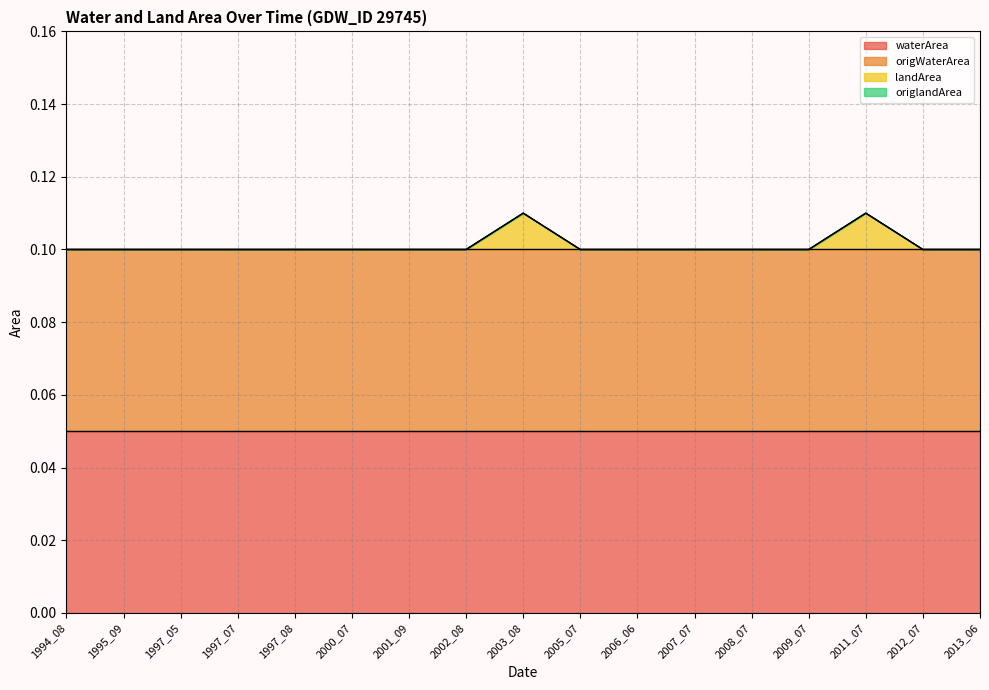

True or false: waterArea has more than 1 points higher than both neighbors.

False